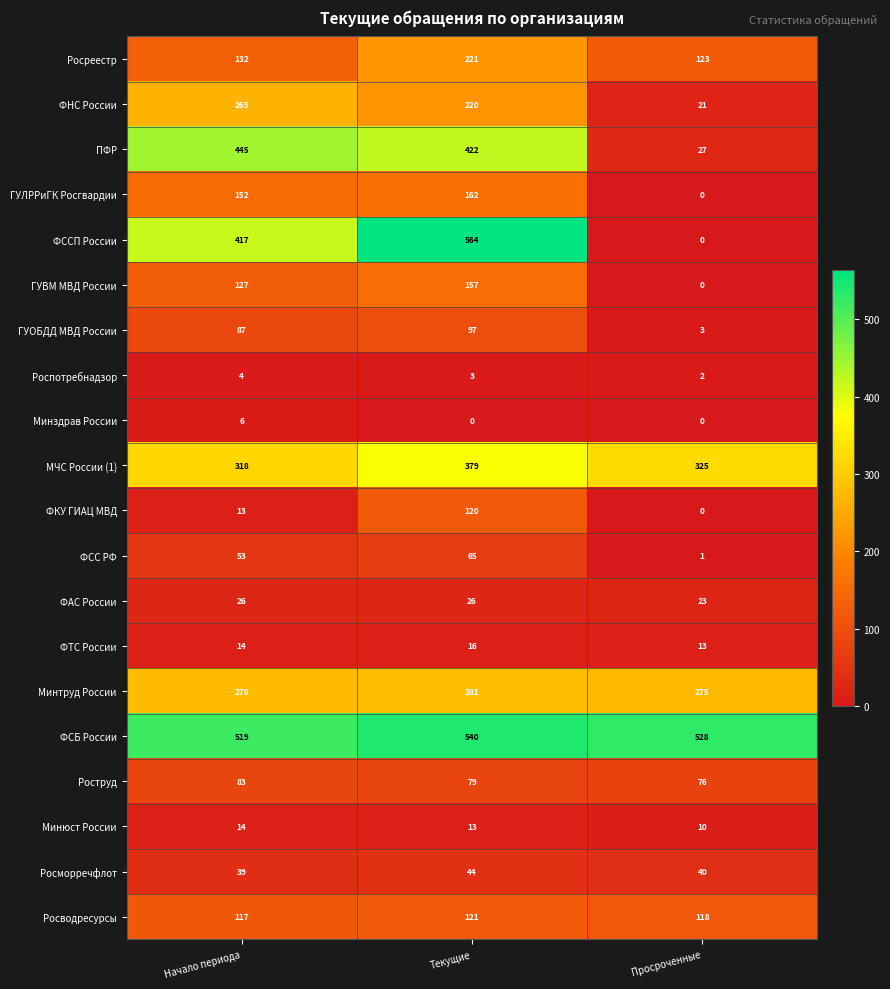

What is the difference between the maximum and minimum values in the Росреестр series?

98